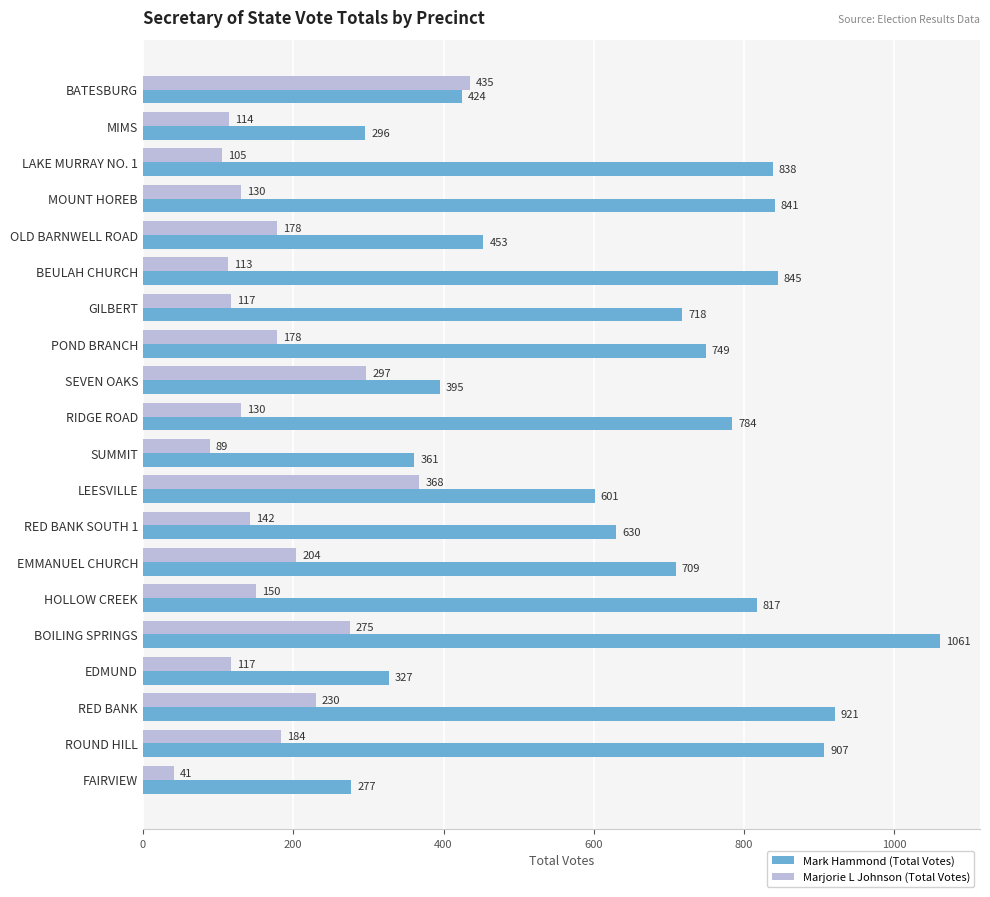

What is the minimum value shown in the chart?

41